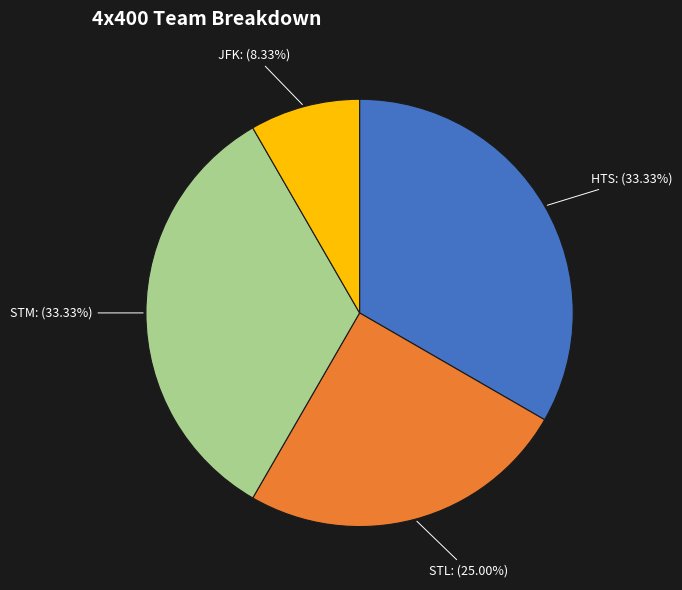

Is it true that JFK is 19% of the pie?

False